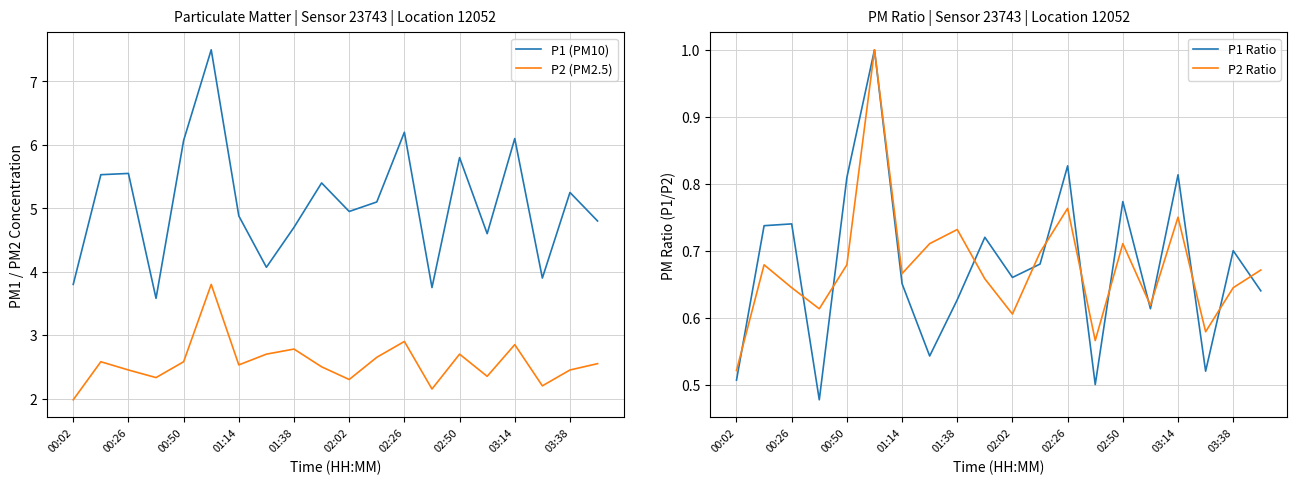

Which series has the largest range (max minus min)?

P1 (PM10)